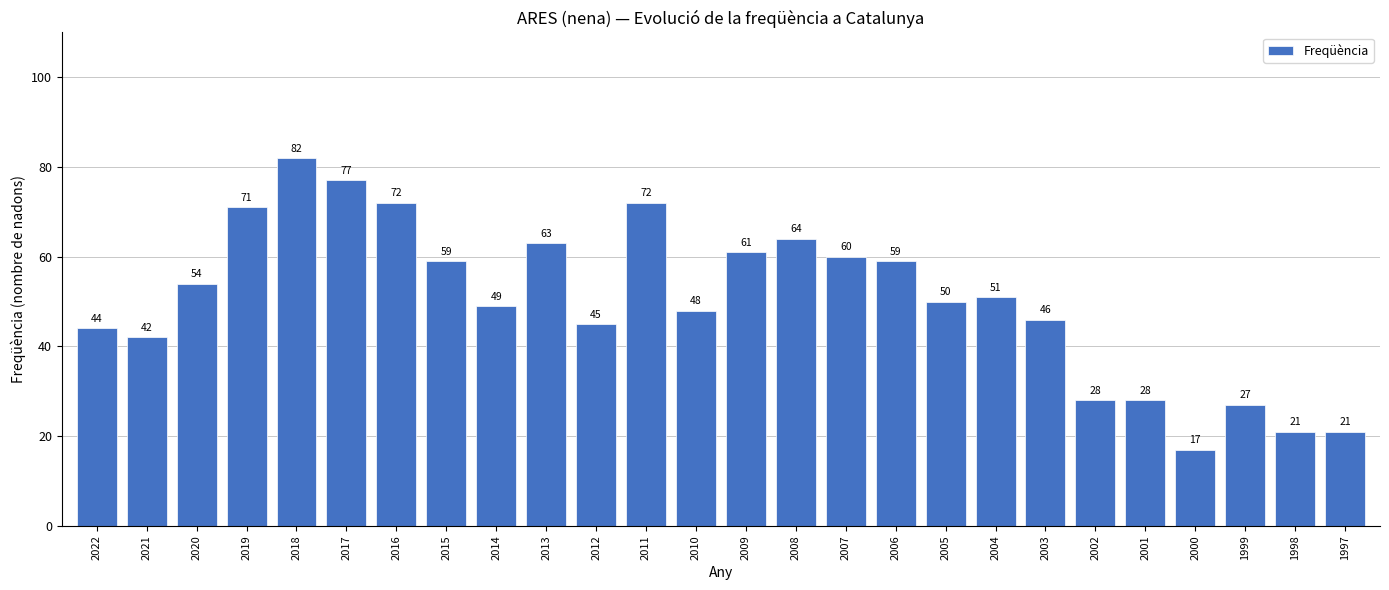

The value at 2010 is 48. True or false?

True